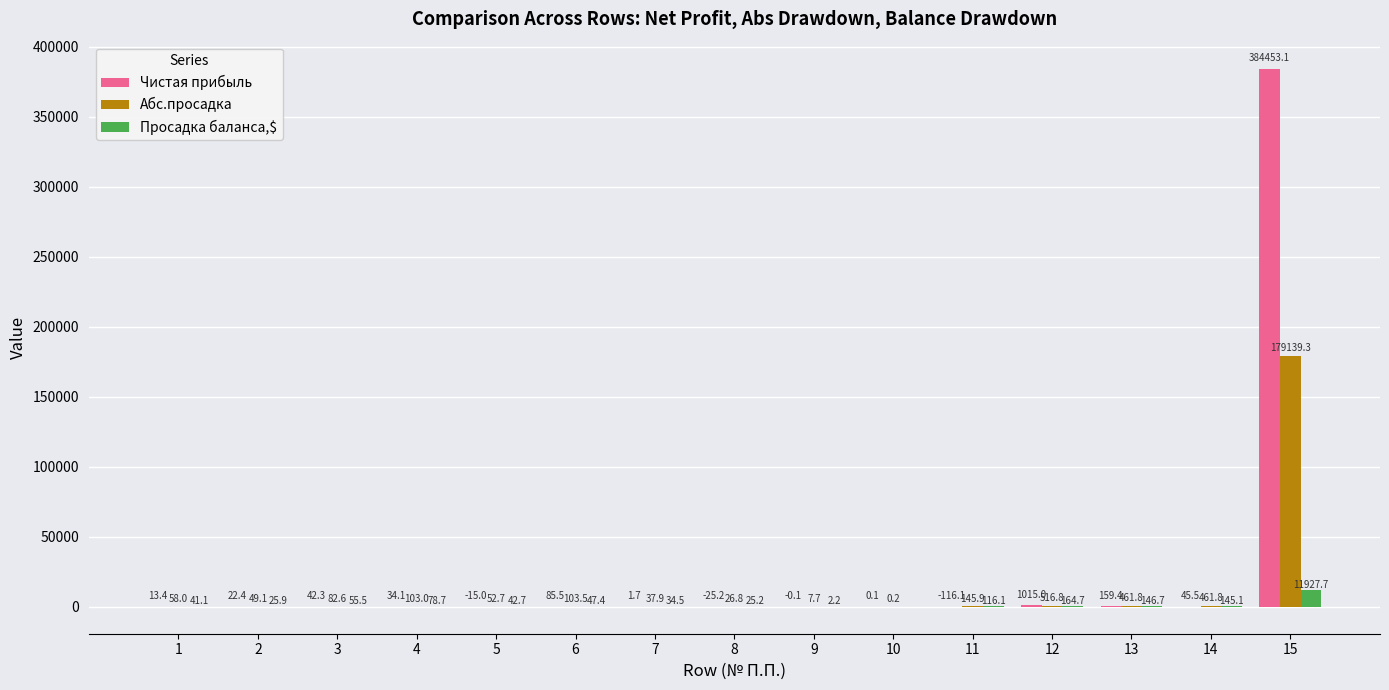

At which label is Просадка баланса,$ closest to 5963?

12